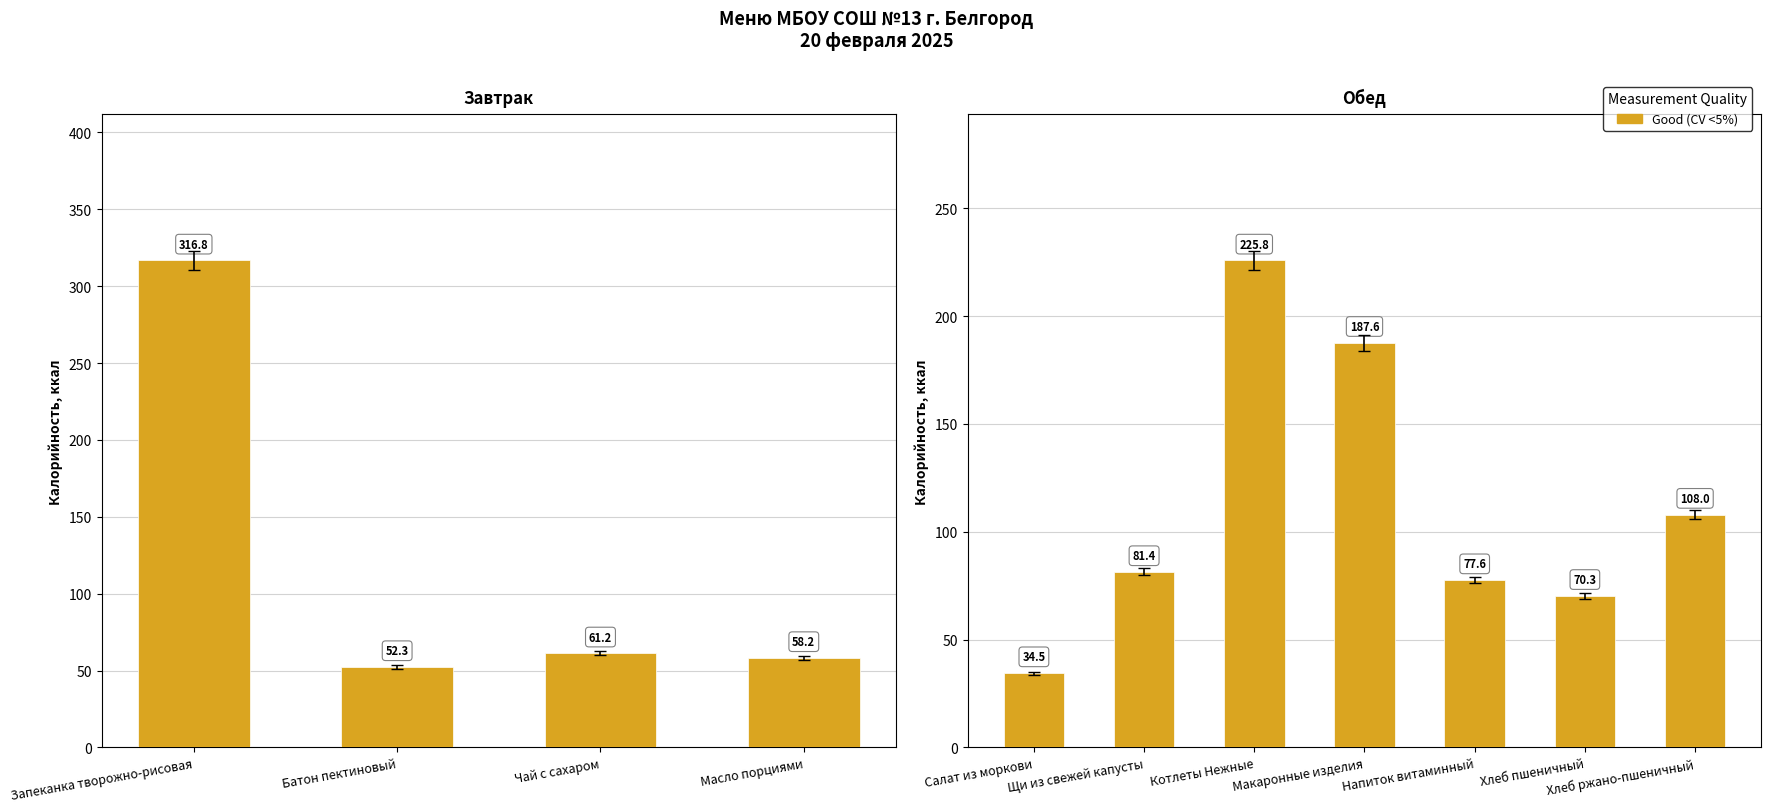

Is it true that the value at Салат из моркови is 55.5?

False